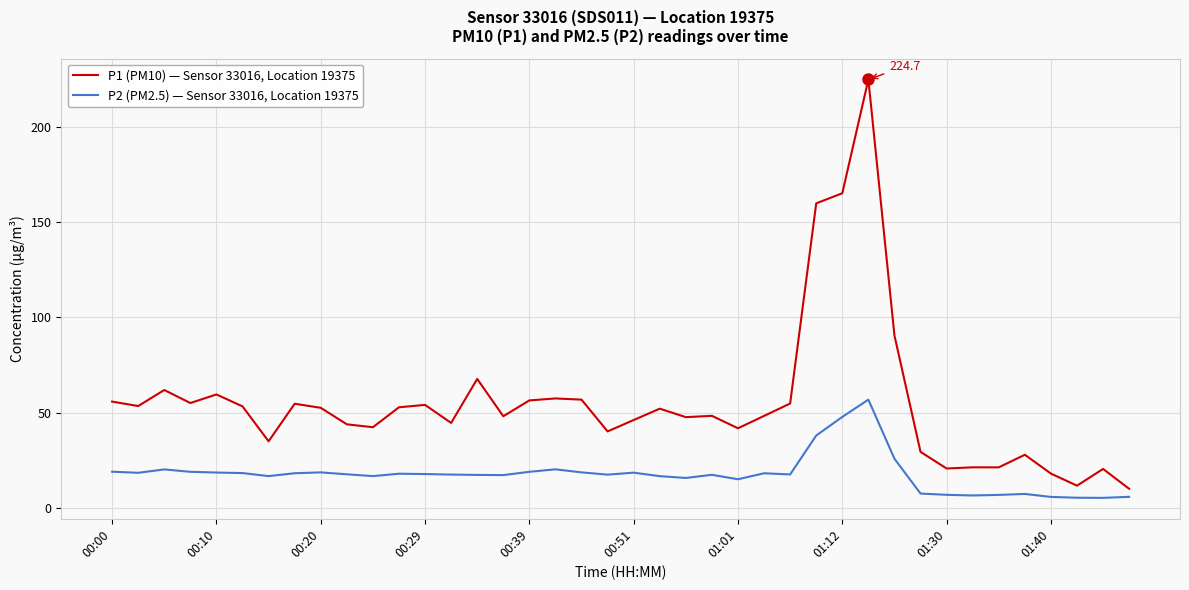

What is the difference between the maximum and minimum values in the P1 (PM10) — Sensor 33016, Location 19375 series?

214.4